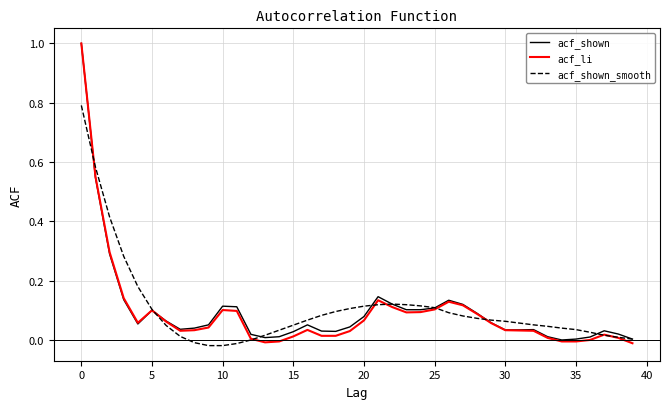

Which series has the widest spread of values?

acf_li